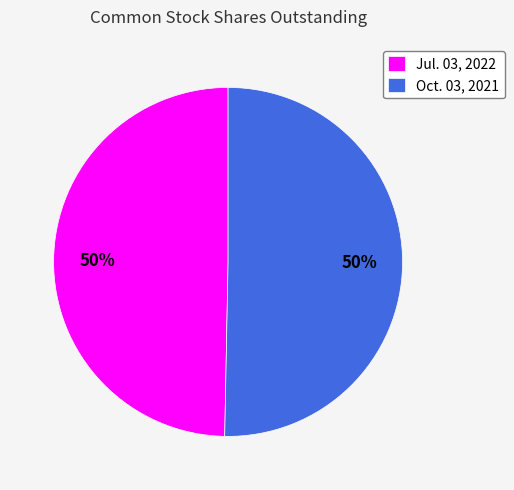

Approximately how many times larger is the value at Oct. 03, 2021 compared to Jul. 03, 2022?

1.0